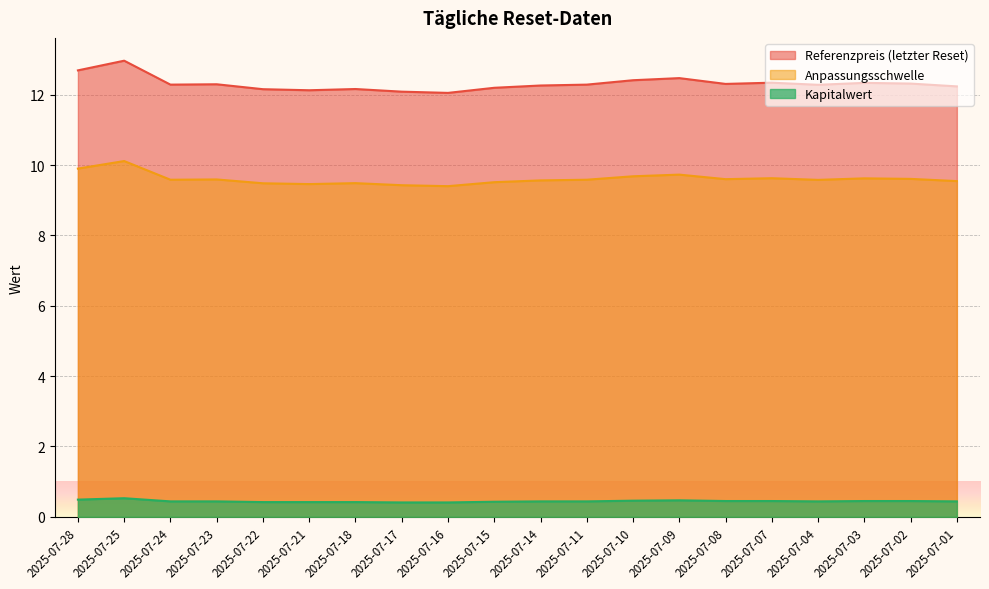

True or false: Kapitalwert and Anpassungsschwelle cross at least once.

False